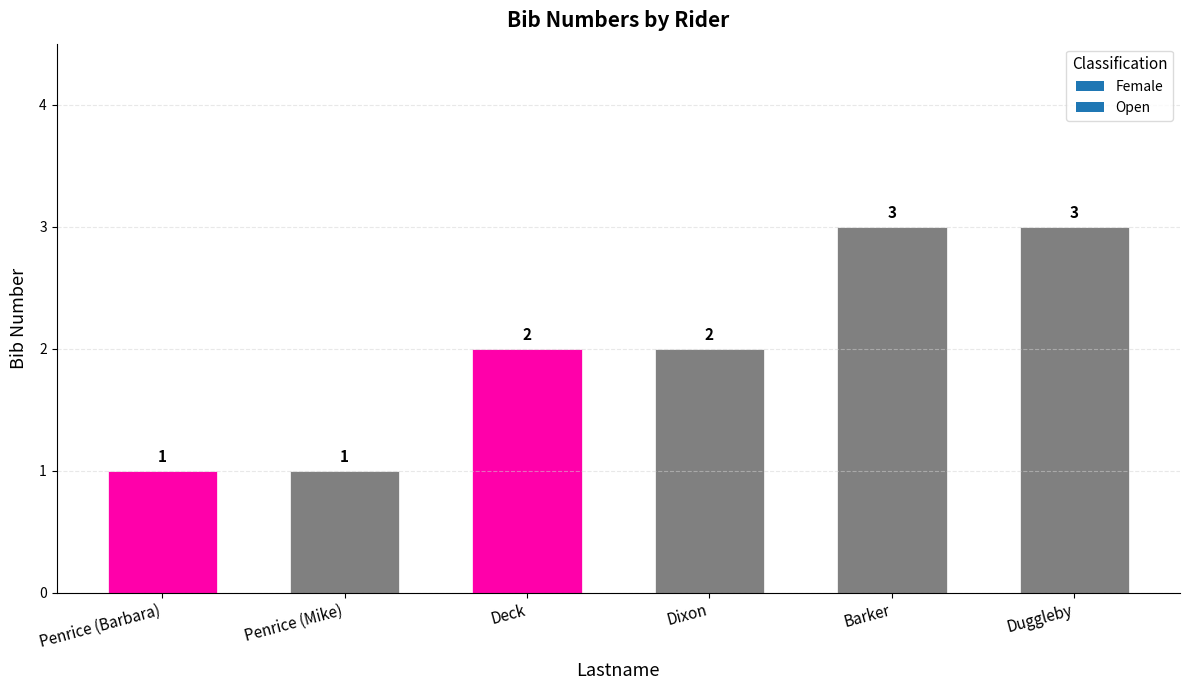

Count the values in the range 1 to 3.

6